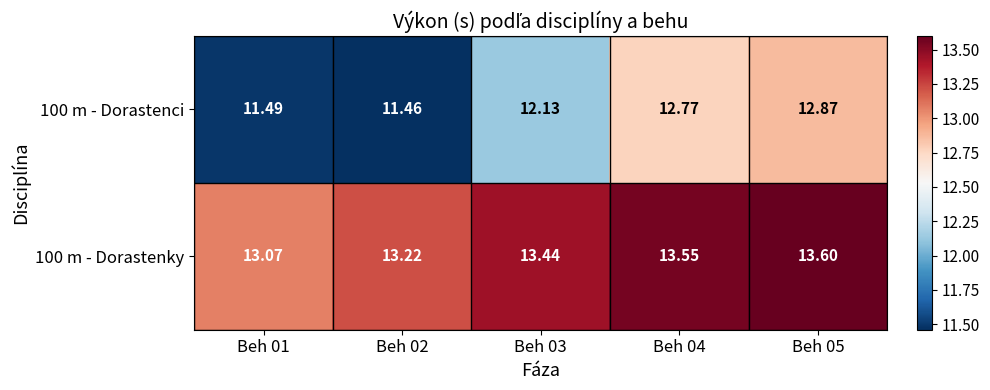

At which category is the sum across all series the highest?

Beh 05